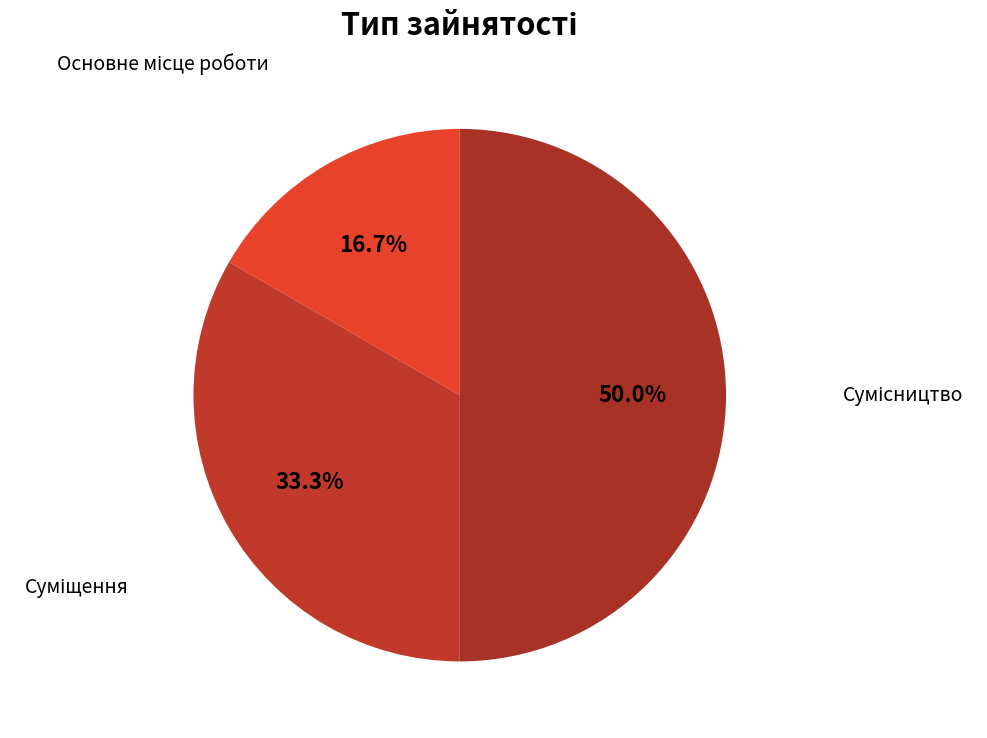

To the nearest percent, what is the combined percentage of Сумісництво and Суміщення?

83%